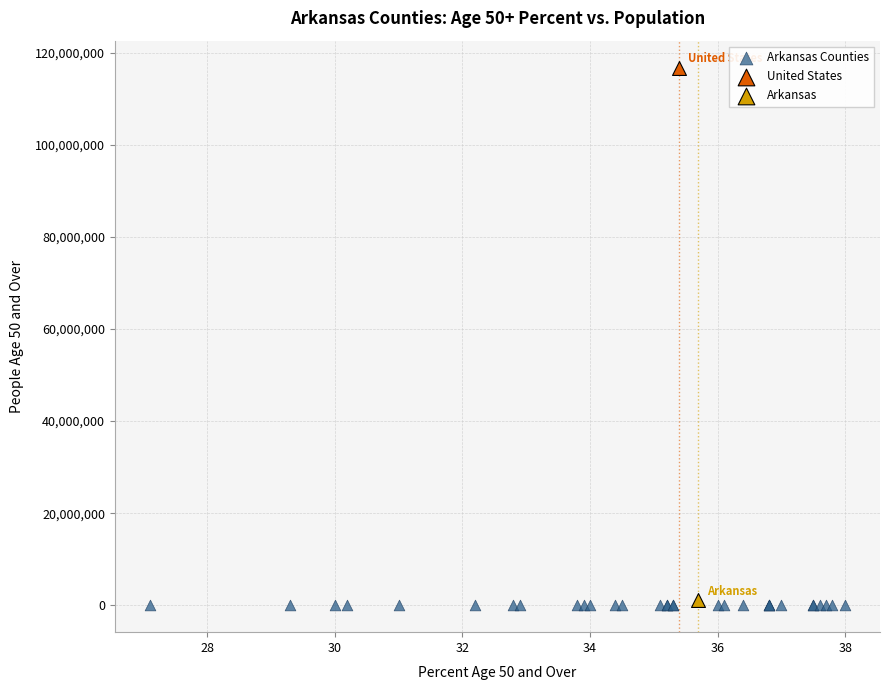

What are all the series names shown in the legend?

Arkansas Counties, United States, Arkansas